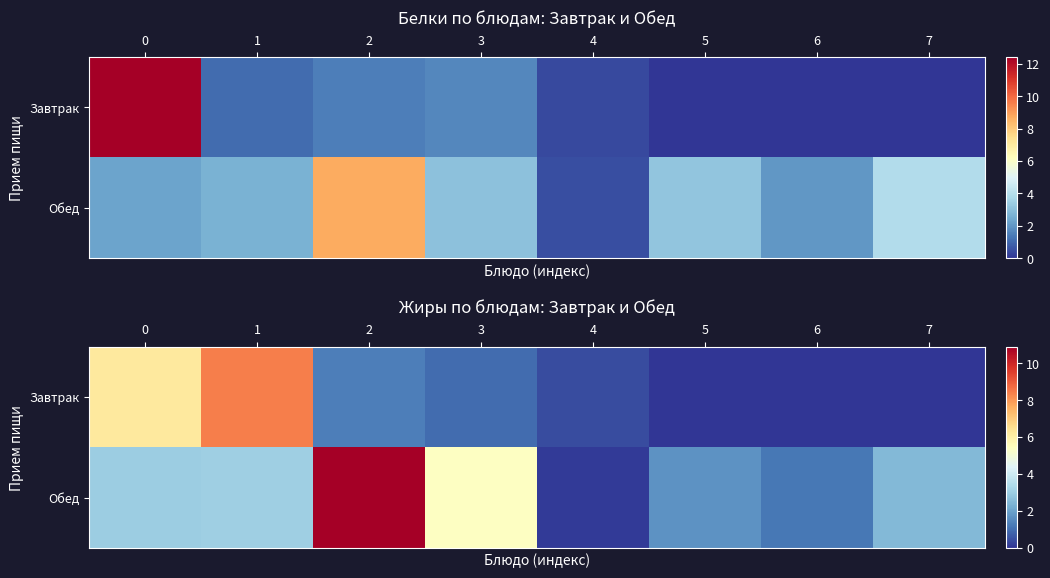

What is the total value across all series at 2?

12.2